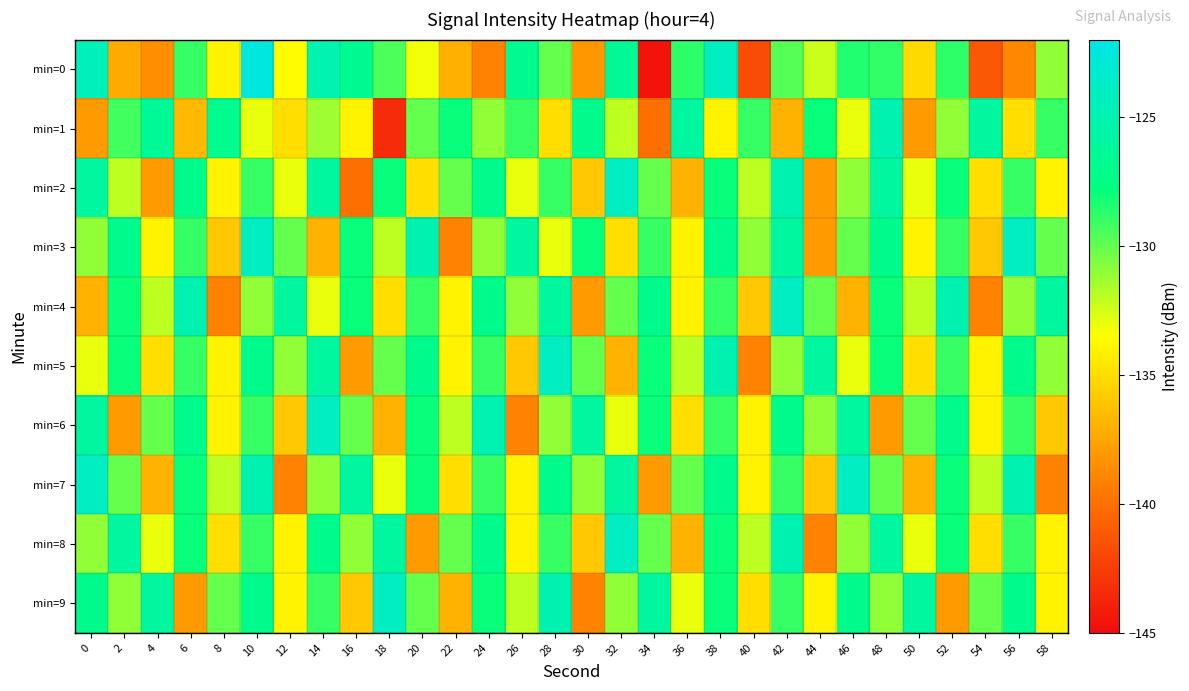

Reading left to right, transcribe all the data shown in this chart.

min=0: 0=-124.5	2=-137.3	4=-138.6	6=-129.0	8=-134.0	10=-122.4	12=-133.6	14=-125.1	16=-126.7	18=-129.5	20=-133.2	22=-137.1	24=-139.1	26=-126.7	28=-130.0	30=-138.2	32=-126.6	34=-144.6	36=-128.8	38=-124.1	40=-141.7	42=-129.7	44=-132.3	46=-128.5	48=-128.8	50=-135.2	52=-128.8	54=-141.2	56=-138.9	58=-131.1
min=1: 0=-138.1	2=-129.2	4=-126.4	6=-136.6	8=-126.9	10=-133.0	12=-134.9	14=-131.3	16=-134.0	18=-143.5	20=-130.0	22=-128.0	24=-131.0	26=-129.0	28=-135.0	30=-127.0	32=-132.0	34=-140.0	36=-126.0	38=-134.0	40=-129.0	42=-137.0	44=-128.0	46=-133.0	48=-125.0	50=-138.0	52=-131.0	54=-126.0	56=-135.0	58=-129.0
min=2: 0=-126.0	2=-132.0	4=-138.0	6=-127.0	8=-134.0	10=-129.0	12=-133.0	14=-126.0	16=-140.0	18=-128.0	20=-135.0	22=-130.0	24=-127.0	26=-133.0	28=-129.0	30=-136.0	32=-124.0	34=-130.0	36=-137.0	38=-128.0	40=-132.0	42=-125.0	44=-138.0	46=-131.0	48=-126.0	50=-133.0	52=-128.0	54=-135.0	56=-129.0	58=-134.0
min=3: 0=-131.0	2=-127.0	4=-134.0	6=-129.0	8=-136.0	10=-124.0	12=-130.0	14=-137.0	16=-128.0	18=-132.0	20=-125.0	22=-139.0	24=-131.0	26=-126.0	28=-133.0	30=-128.0	32=-135.0	34=-129.0	36=-134.0	38=-127.0	40=-131.0	42=-126.0	44=-138.0	46=-130.0	48=-127.0	50=-134.0	52=-129.0	54=-136.0	56=-124.0	58=-130.0
min=4: 0=-137.0	2=-128.0	4=-132.0	6=-125.0	8=-139.0	10=-131.0	12=-126.0	14=-133.0	16=-128.0	18=-135.0	20=-129.0	22=-134.0	24=-127.0	26=-131.0	28=-126.0	30=-138.0	32=-130.0	34=-127.0	36=-134.0	38=-129.0	40=-136.0	42=-124.0	44=-130.0	46=-137.0	48=-128.0	50=-132.0	52=-125.0	54=-139.0	56=-131.0	58=-126.0
min=5: 0=-133.0	2=-128.0	4=-135.0	6=-129.0	8=-134.0	10=-127.0	12=-131.0	14=-126.0	16=-138.0	18=-130.0	20=-127.0	22=-134.0	24=-129.0	26=-136.0	28=-124.0	30=-130.0	32=-137.0	34=-128.0	36=-132.0	38=-125.0	40=-139.0	42=-131.0	44=-126.0	46=-133.0	48=-128.0	50=-135.0	52=-129.0	54=-134.0	56=-127.0	58=-131.0
min=6: 0=-126.0	2=-138.0	4=-130.0	6=-127.0	8=-134.0	10=-129.0	12=-136.0	14=-124.0	16=-130.0	18=-137.0	20=-128.0	22=-132.0	24=-125.0	26=-139.0	28=-131.0	30=-126.0	32=-133.0	34=-128.0	36=-135.0	38=-129.0	40=-134.0	42=-127.0	44=-131.0	46=-126.0	48=-138.0	50=-130.0	52=-127.0	54=-134.0	56=-129.0	58=-136.0
min=7: 0=-124.0	2=-130.0	4=-137.0	6=-128.0	8=-132.0	10=-125.0	12=-139.0	14=-131.0	16=-126.0	18=-133.0	20=-128.0	22=-135.0	24=-129.0	26=-134.0	28=-127.0	30=-131.0	32=-126.0	34=-138.0	36=-130.0	38=-127.0	40=-134.0	42=-129.0	44=-136.0	46=-124.0	48=-130.0	50=-137.0	52=-128.0	54=-132.0	56=-125.0	58=-139.0
min=8: 0=-131.0	2=-126.0	4=-133.0	6=-128.0	8=-135.0	10=-129.0	12=-134.0	14=-127.0	16=-131.0	18=-126.0	20=-138.0	22=-130.0	24=-127.0	26=-134.0	28=-129.0	30=-136.0	32=-124.0	34=-130.0	36=-137.0	38=-128.0	40=-132.0	42=-125.0	44=-139.0	46=-131.0	48=-126.0	50=-133.0	52=-128.0	54=-135.0	56=-129.0	58=-134.0
min=9: 0=-127.0	2=-131.0	4=-126.0	6=-138.0	8=-130.0	10=-127.0	12=-134.0	14=-129.0	16=-136.0	18=-124.0	20=-130.0	22=-137.0	24=-128.0	26=-132.0	28=-125.0	30=-139.0	32=-131.0	34=-126.0	36=-133.0	38=-128.0	40=-135.0	42=-129.0	44=-134.0	46=-127.0	48=-131.0	50=-126.0	52=-138.0	54=-130.0	56=-127.0	58=-134.0